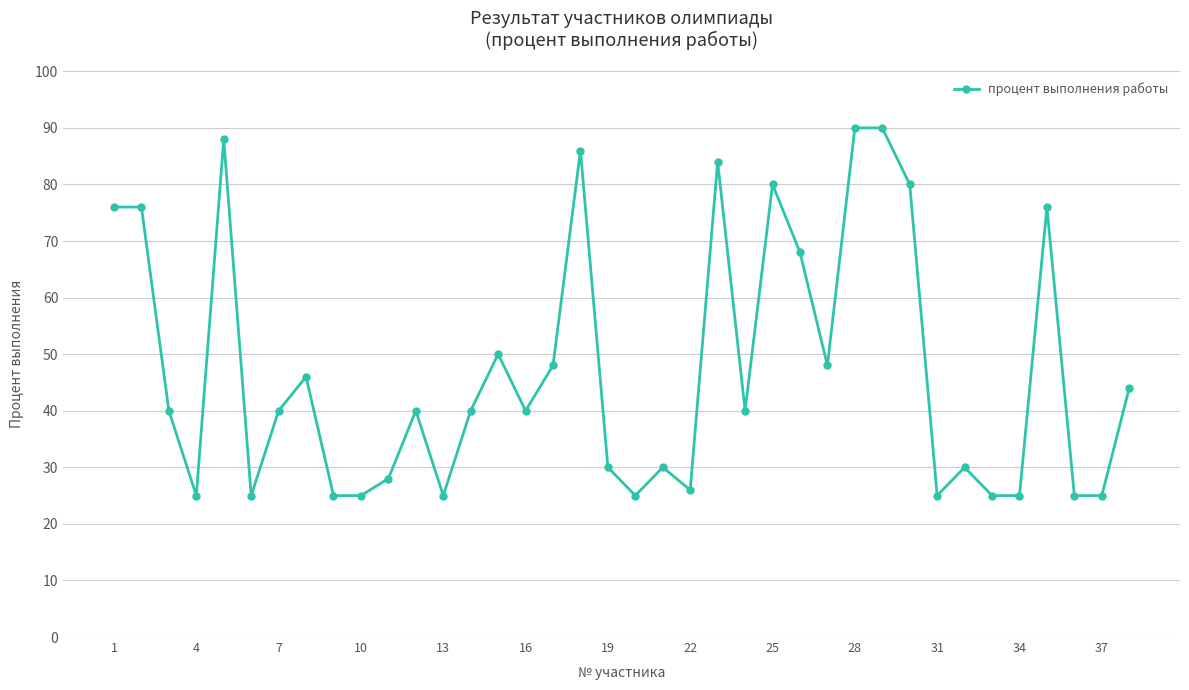

What is the value of the 14th point from the left?

40